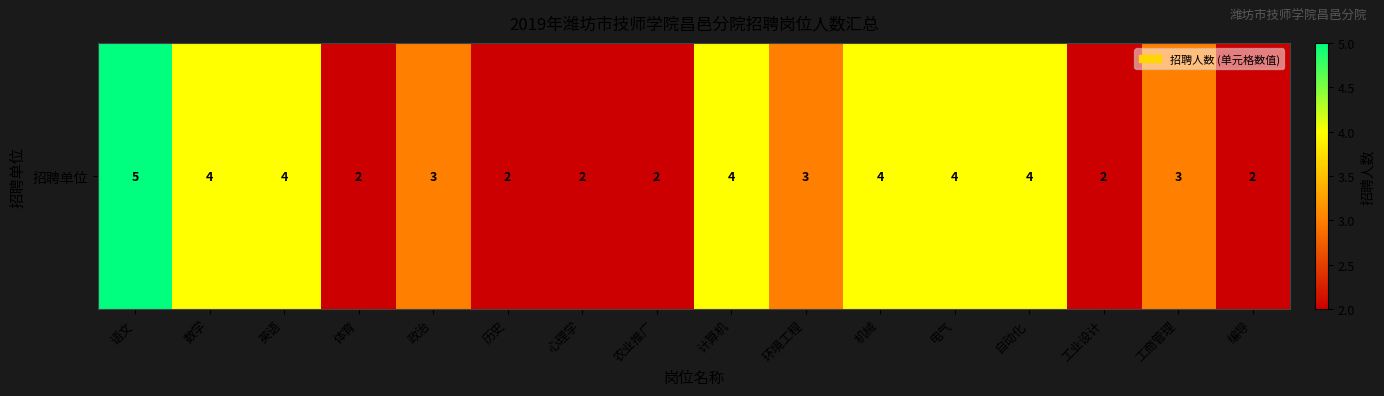

Reading left to right, what are all the values shown in this chart?

语文=5	数学=4	英语=4	体育=2	政治=3	历史=2	心理学=2	农业推广=2	计算机=4	环境工程=3	机械=4	电气=4	自动化=4	工业设计=2	工商管理=3	编导=2